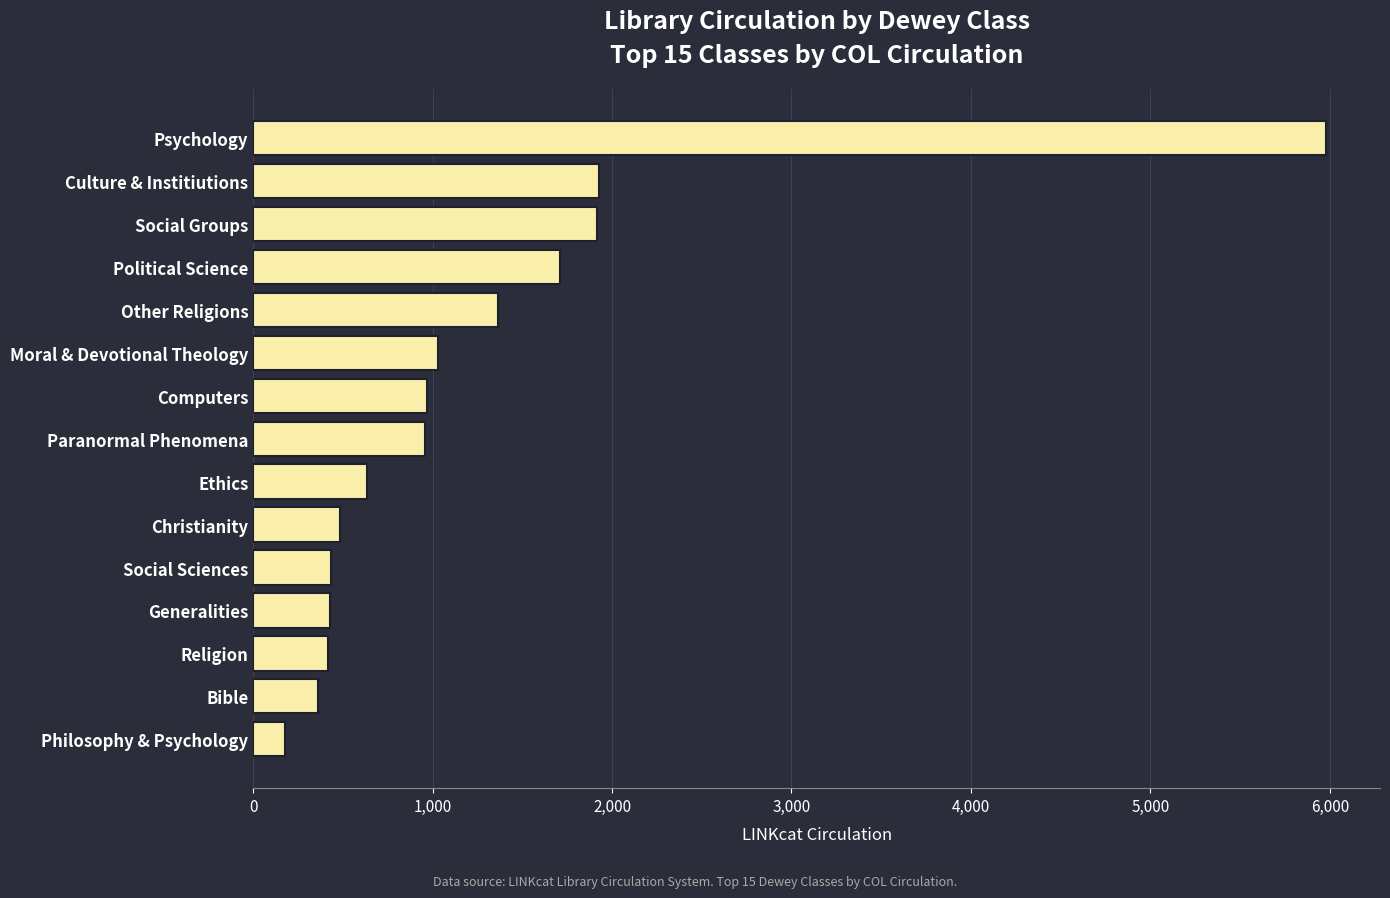

How many data points does each series have?

15